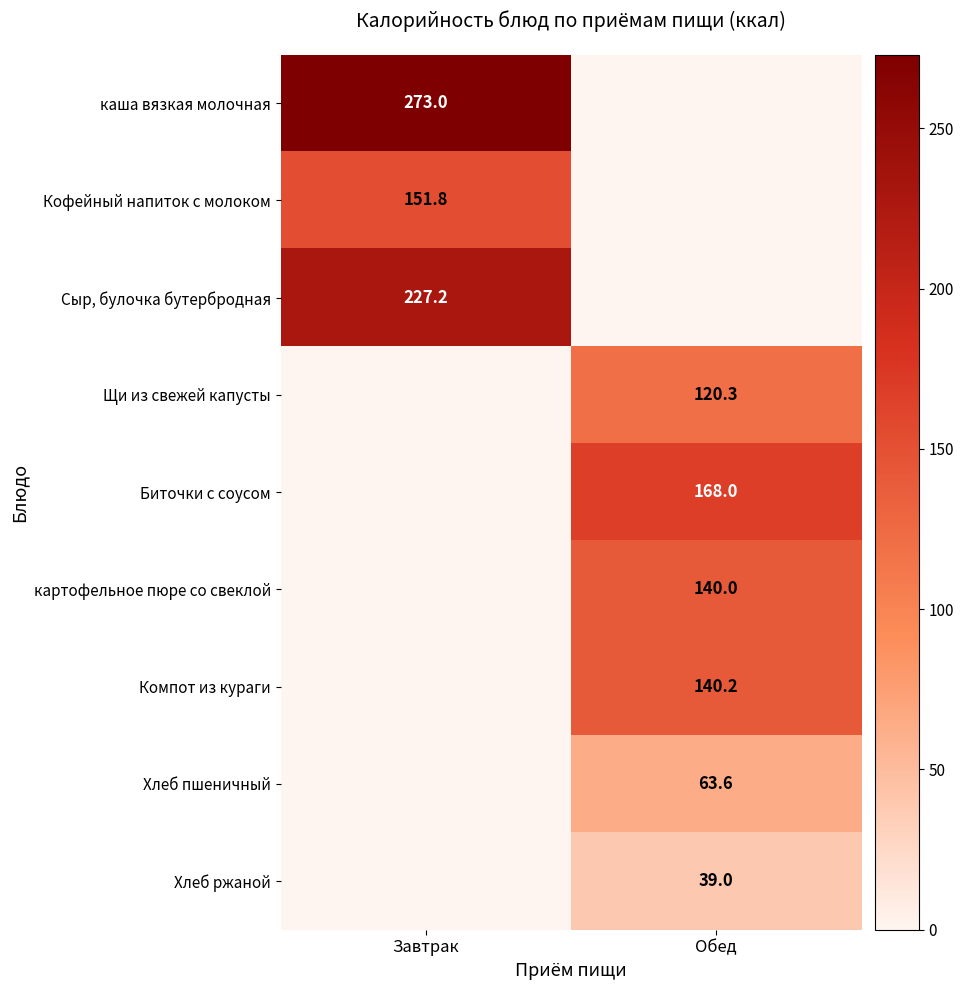

The value of каша вязкая молочная at Завтрак is 438.3. True or false?

False